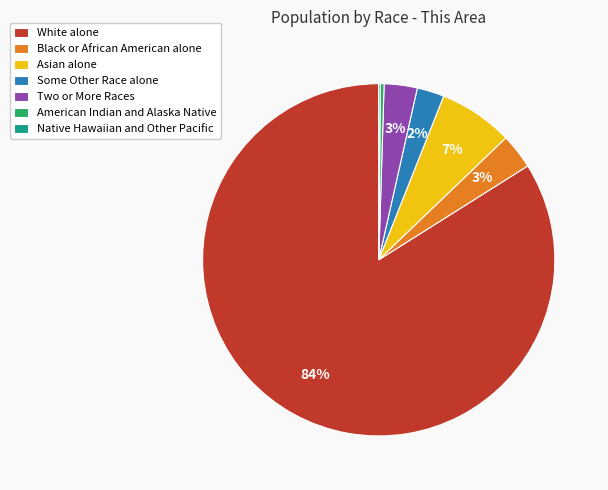

Which has a higher value, Asian alone or Some Other Race alone?

Asian alone